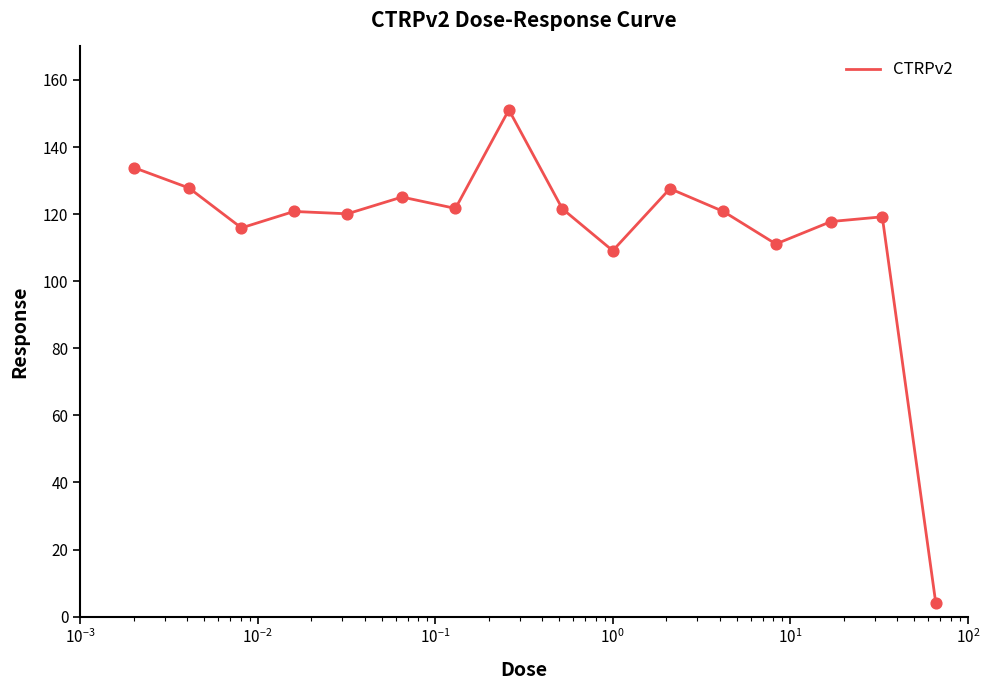

What is the maximum value shown in the chart?

151.1